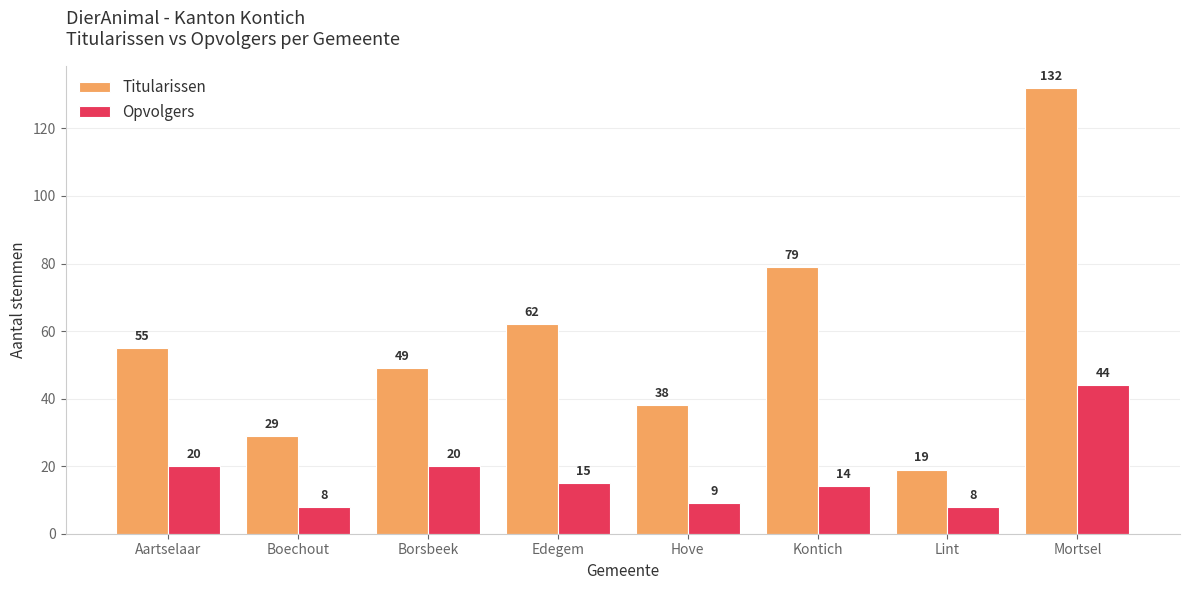

What is the label of the 5th bar from the left?

Hove